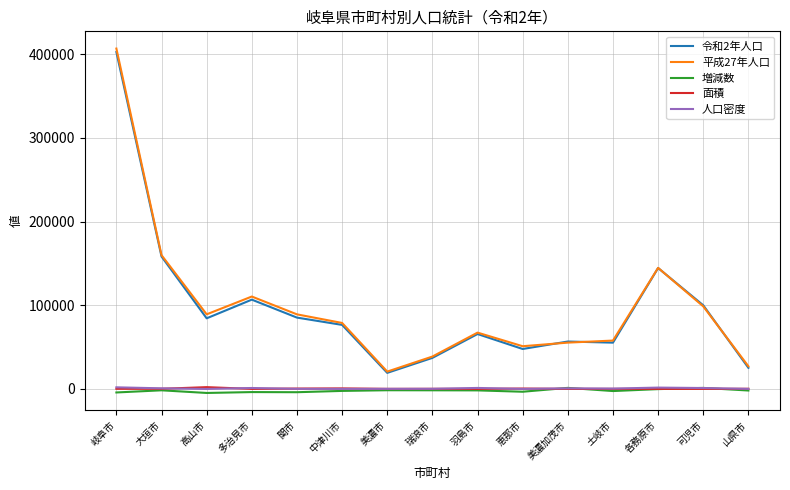

What is the difference between the 令和2年人口 values at 中津川市 and 多治見市?

30162.0